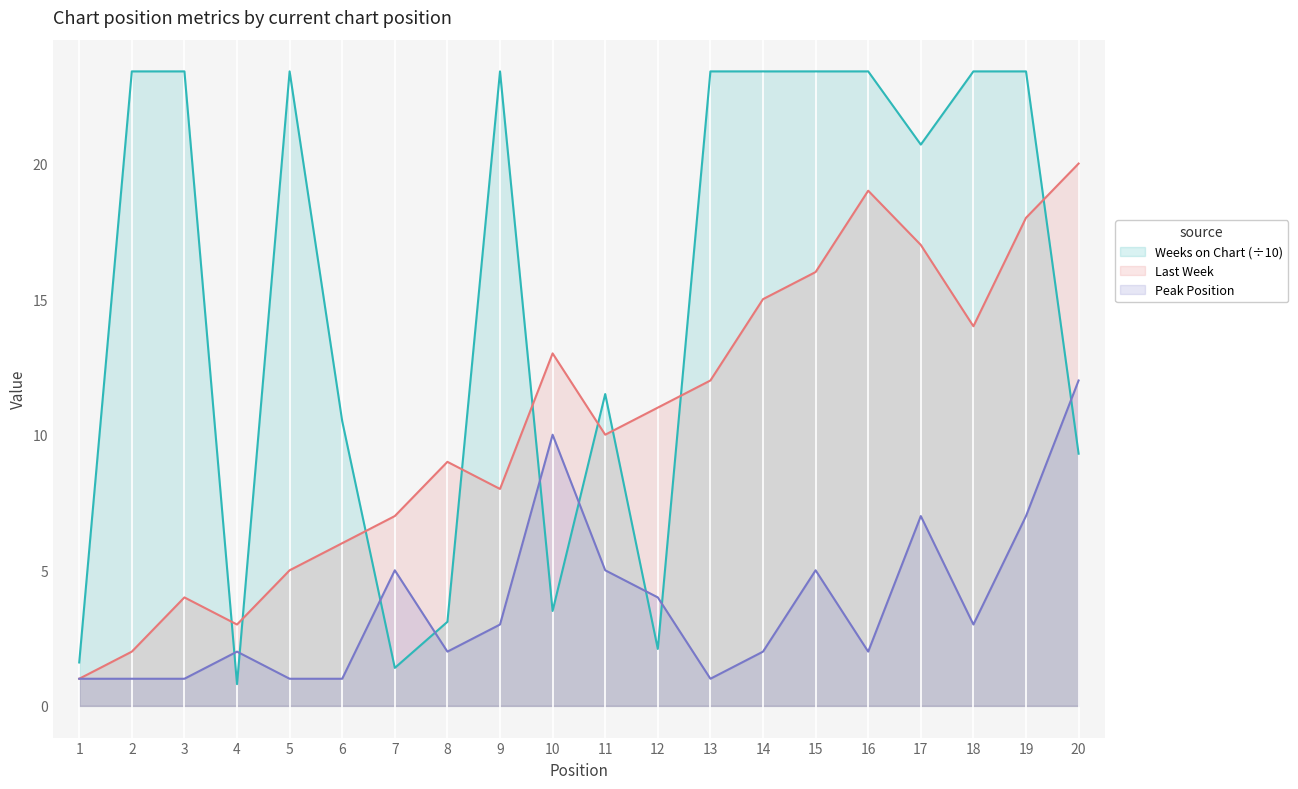

Is it true that Weeks on Chart equals 7.3 at 9?

False